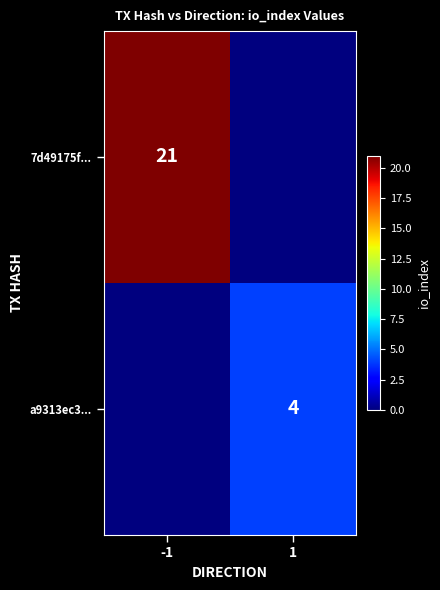

Is the value of a9313ec3... at 1 greater than the value of 7d49175f... at -1?

No